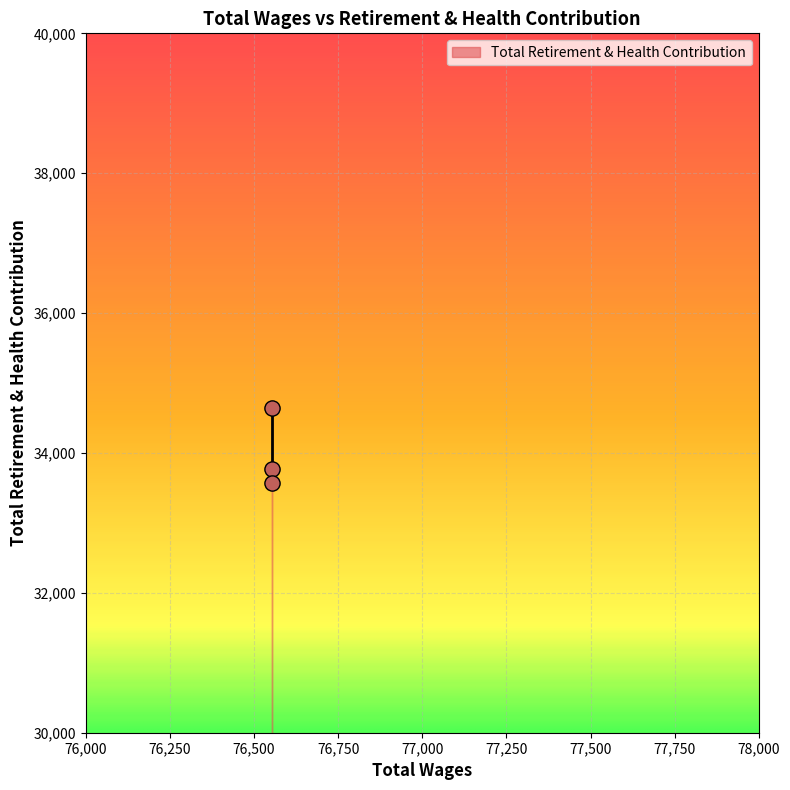

What Y value in the scatter plot is closest to 34103?

33773